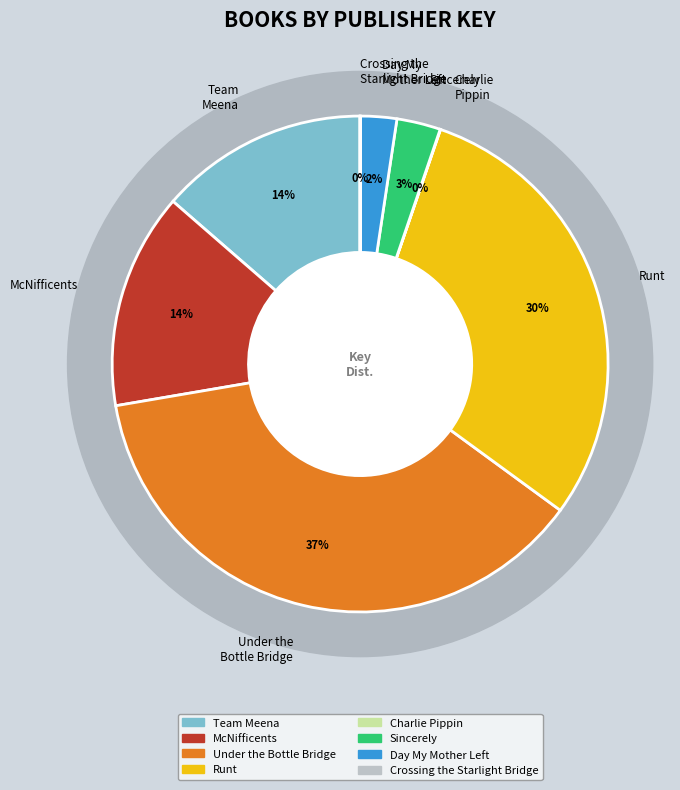

What percentage is the Under the Bottle Bridge slice, to the nearest percent?

37%